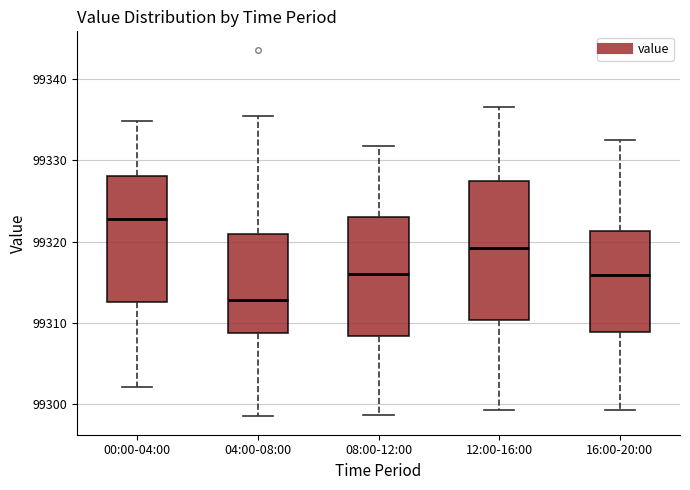

Where does the upper whisker of the box for 16:00-20:00 end on the y-axis? The values are not printed on the chart, so give them approximately, as read against the axis.

99333